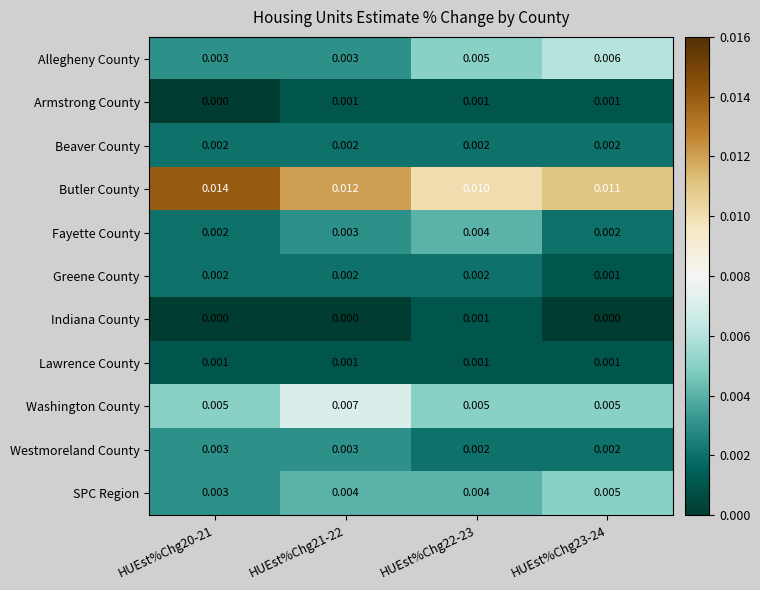

Which series has the widest spread of values?

Butler County